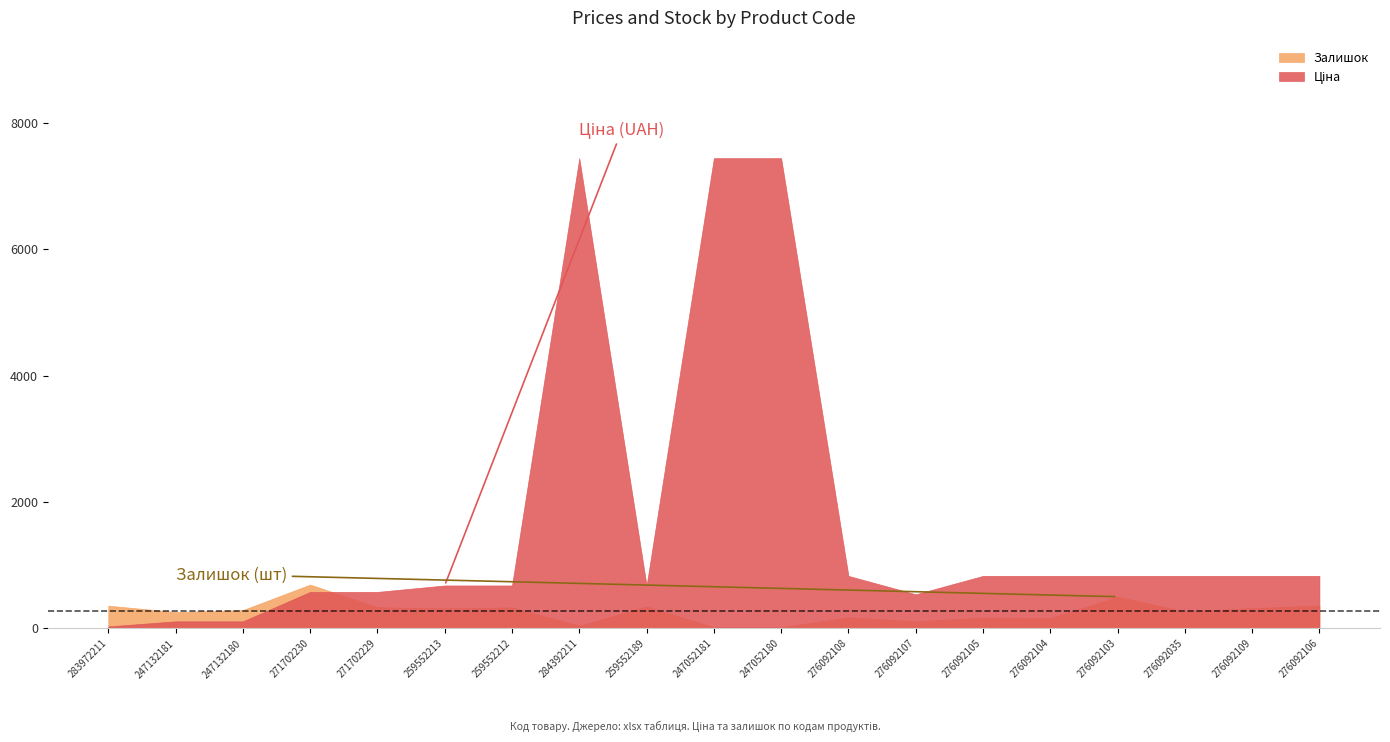

Is it true that Залишок equals 334.0 at 259552212?

True